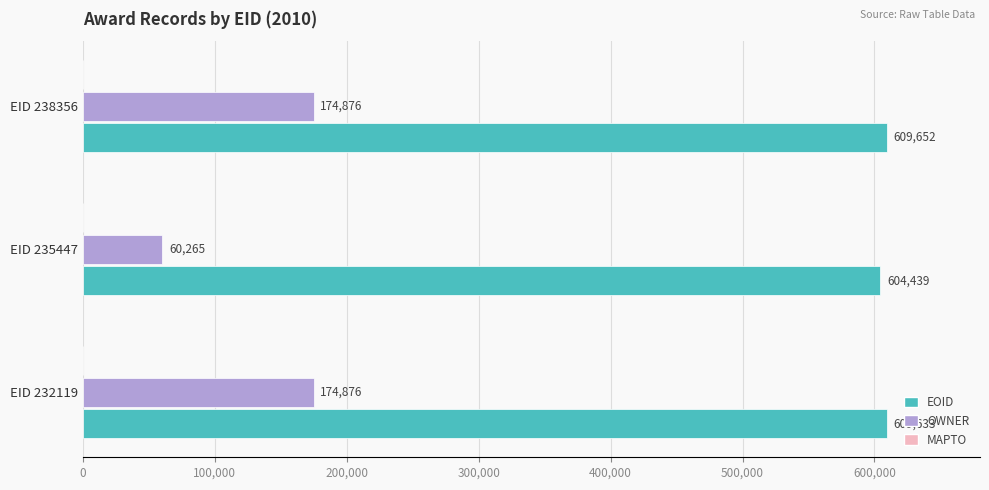

Which series has the largest total across all categories?

EOID